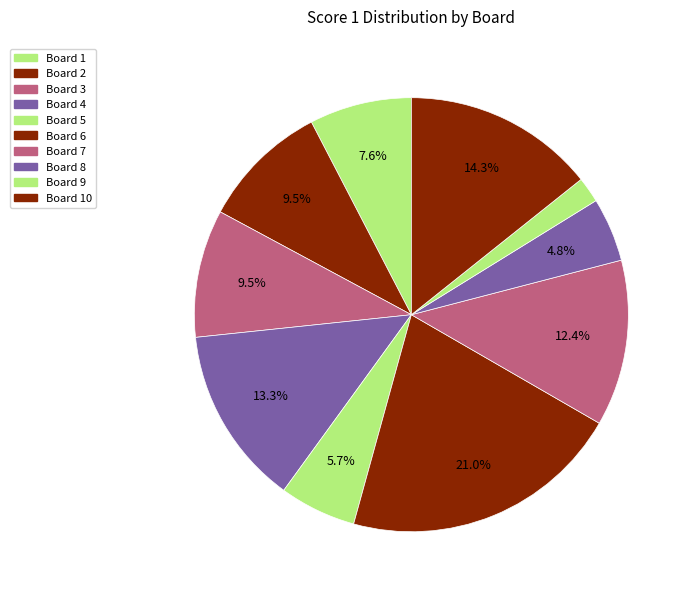

Count the number of slices in the pie.

10